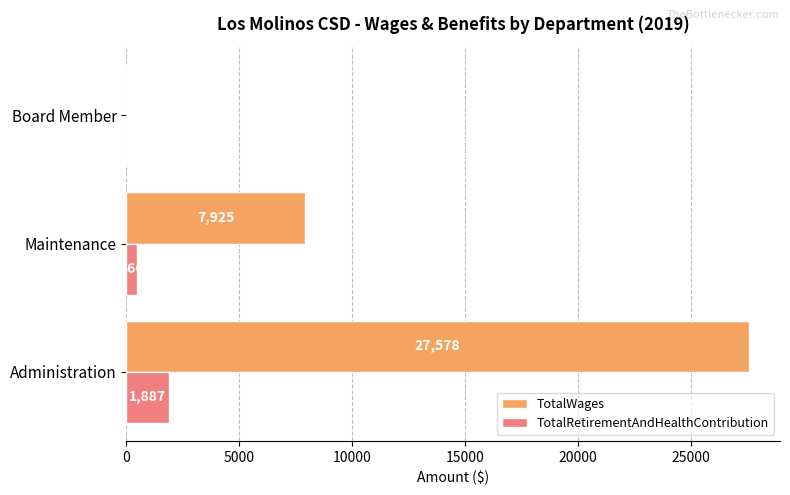

How many series are shown in this chart?

2